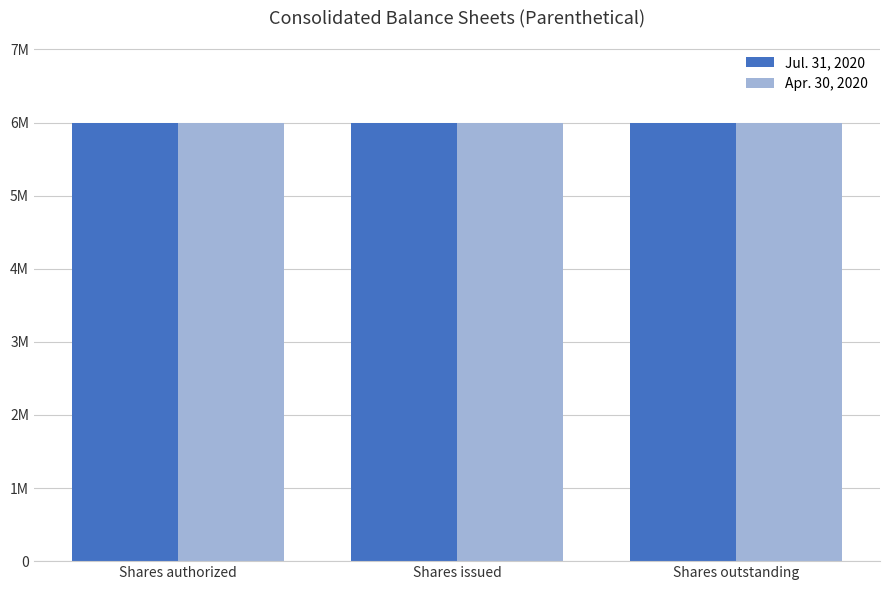

What is the label of the 3rd bar from the left?

Shares outstanding